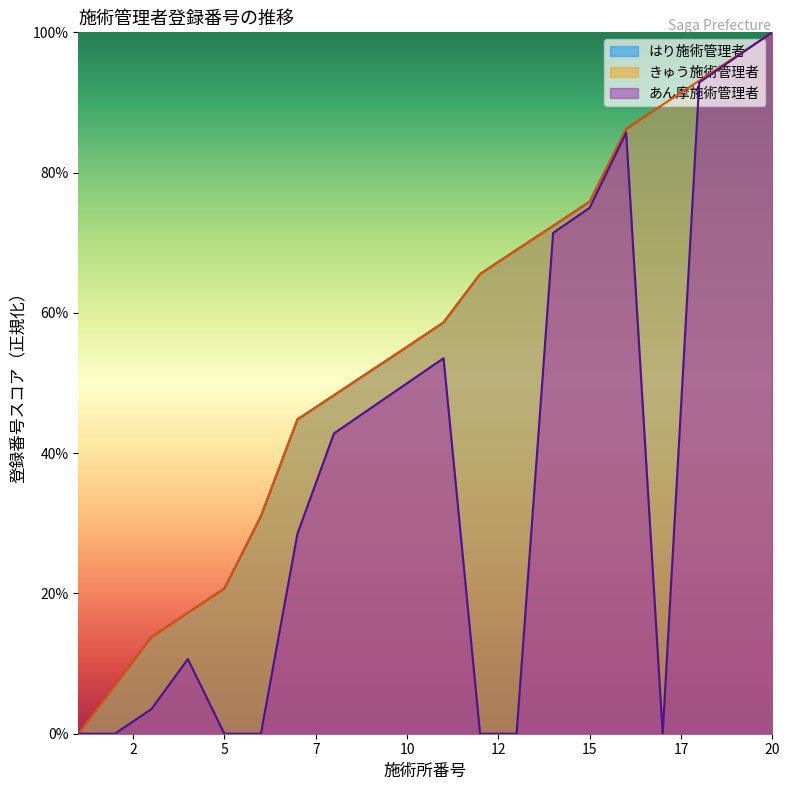

Count the number of categories in the chart.

20